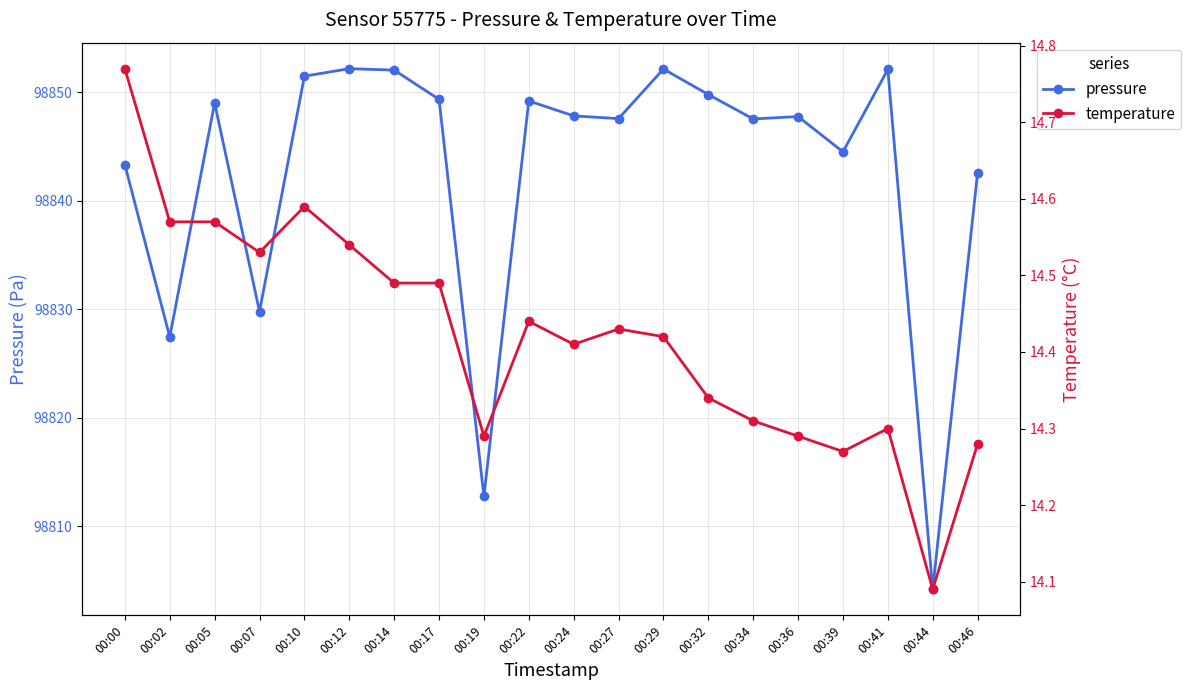

What are all the series names shown in the legend?

pressure, temperature